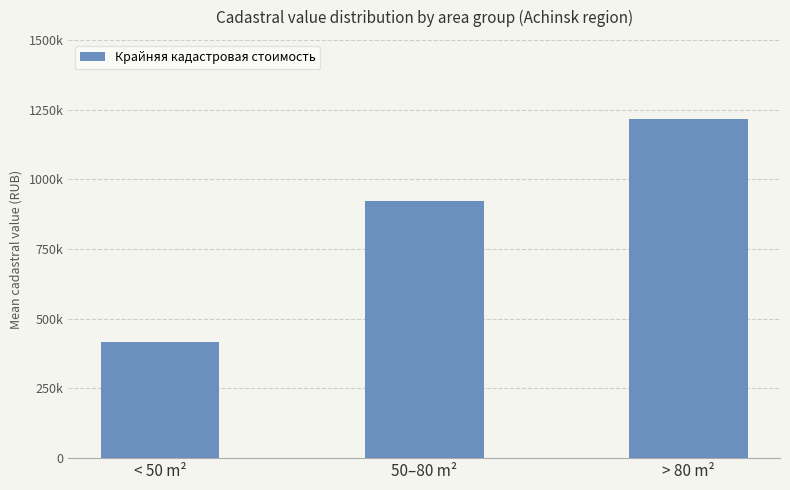

The chart shows a value of 414929.2 at < 50 m². True or false?

True